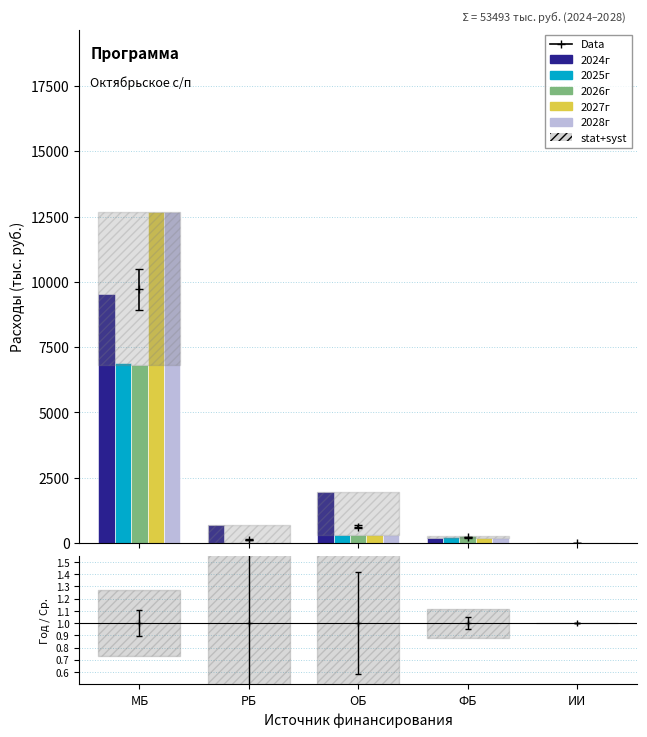

At which label does 2028г first exceed 188?

МБ